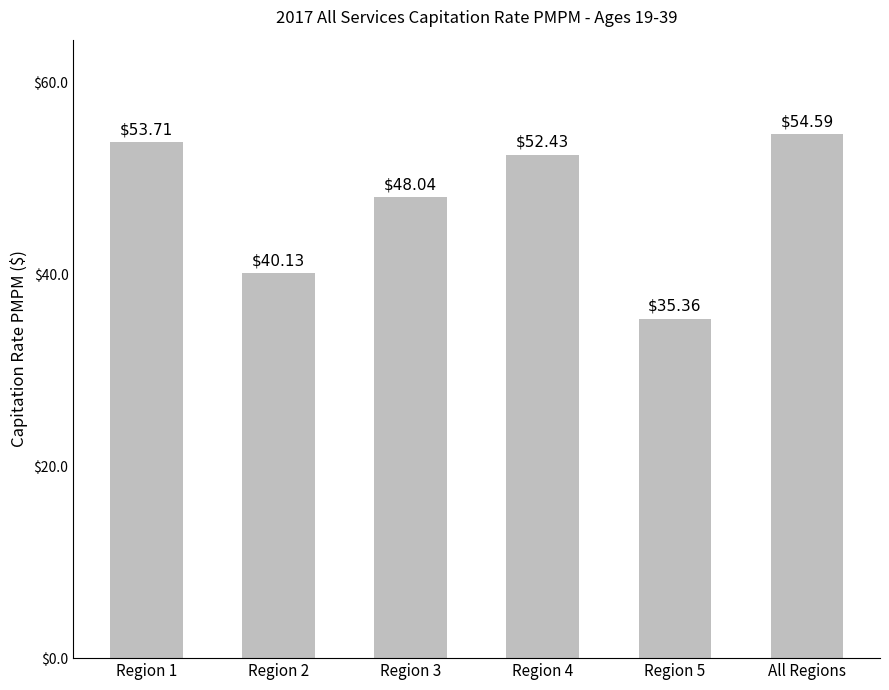

Reading left to right, what are all the values shown in this chart?

53.7	40.1	48.0	52.4	35.4	54.6